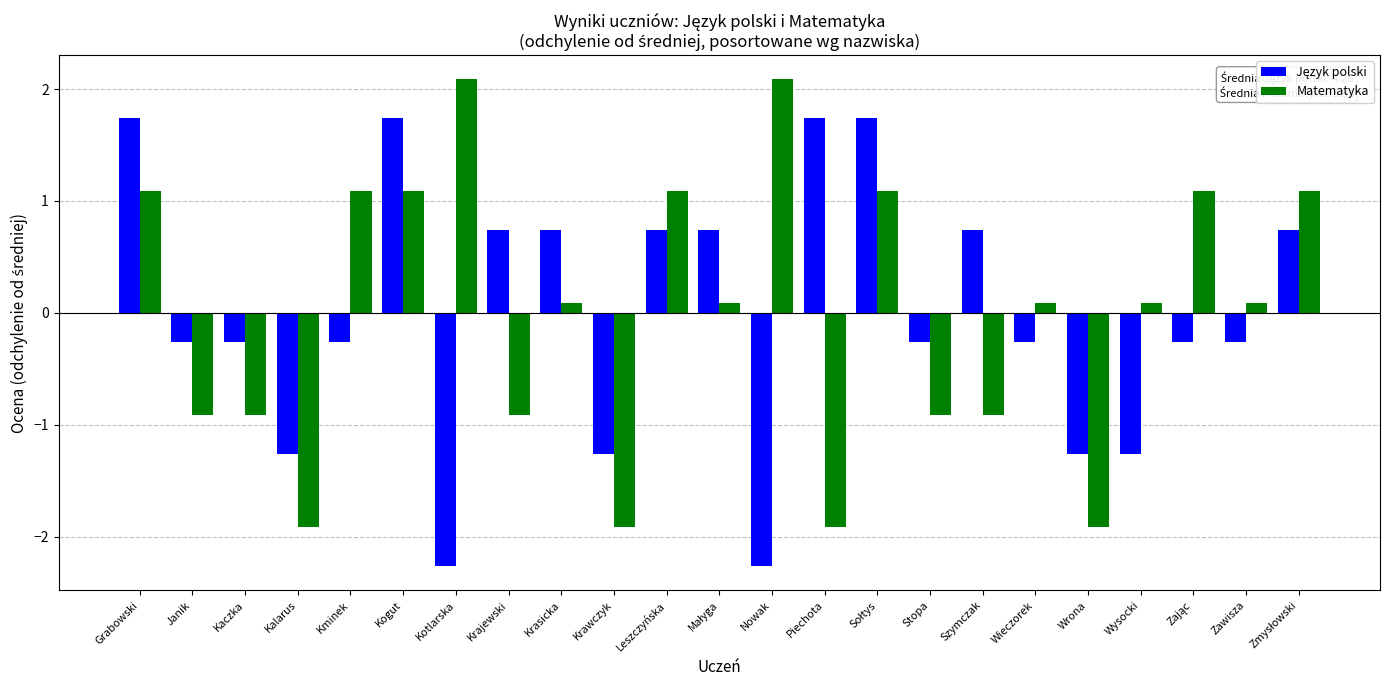

What is the greatest value displayed?

2.1